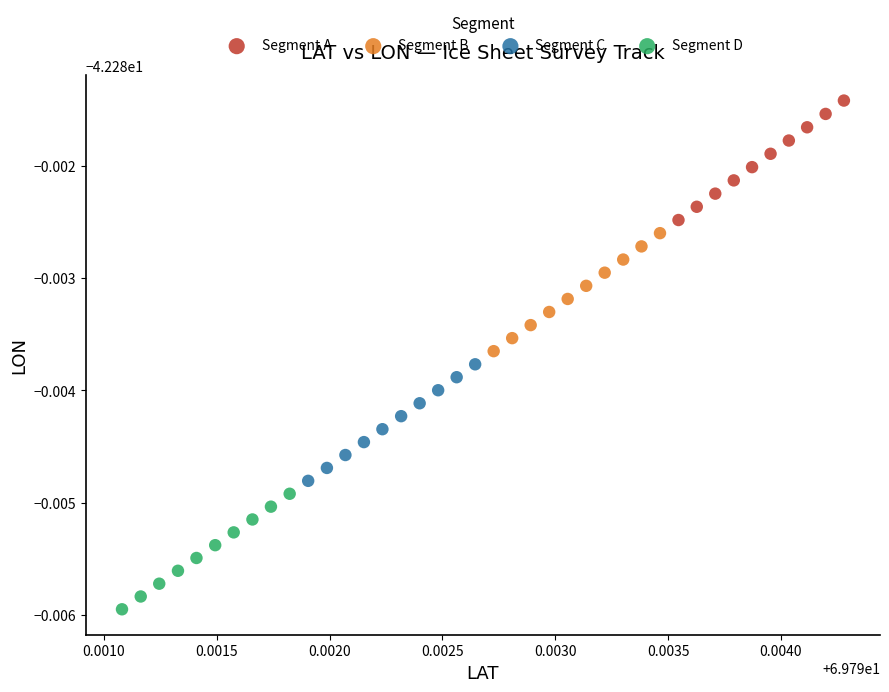

What are all the series names shown in the legend?

Segment A, Segment B, Segment C, Segment D